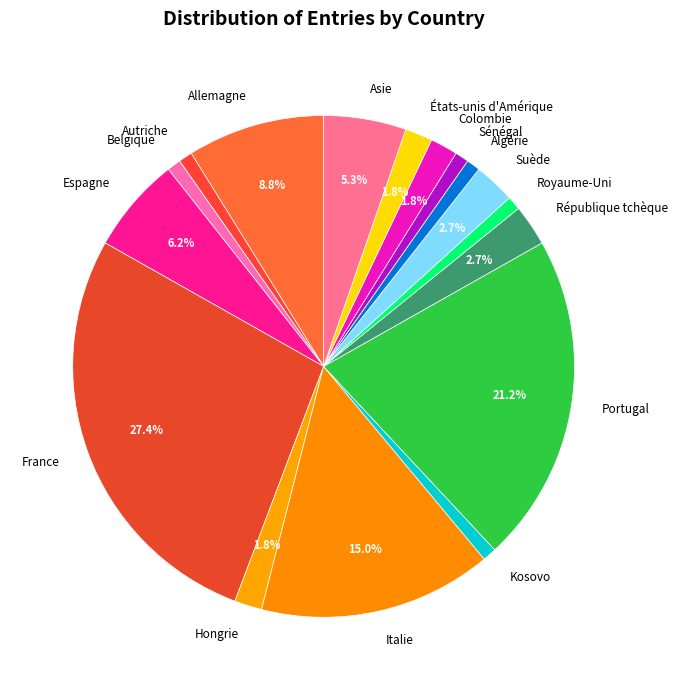

True or false: Portugal accounts for 21% of the total.

True